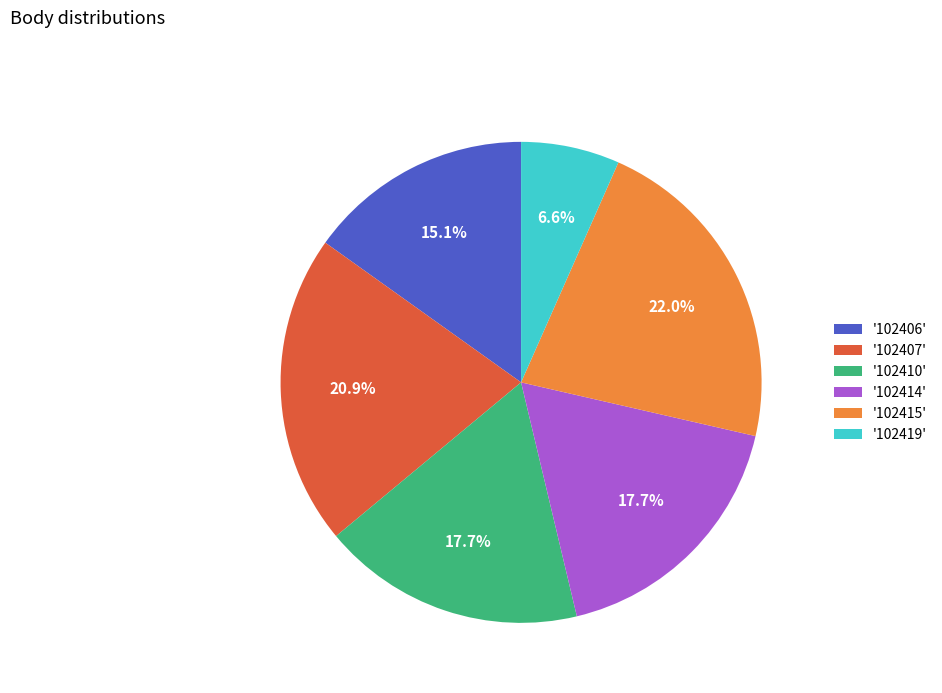

Between '102407' and '102419', which is larger?

'102407'